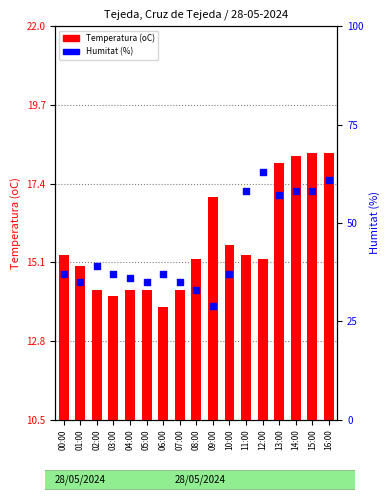

What are all the series names shown in the legend?

Temperatura (oC), Humitat (%)